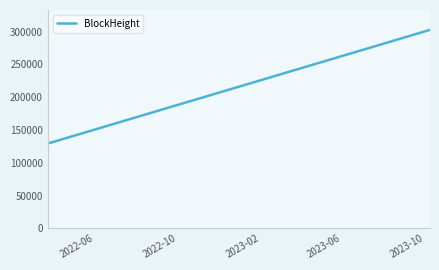

What is the sum of all values?

863700